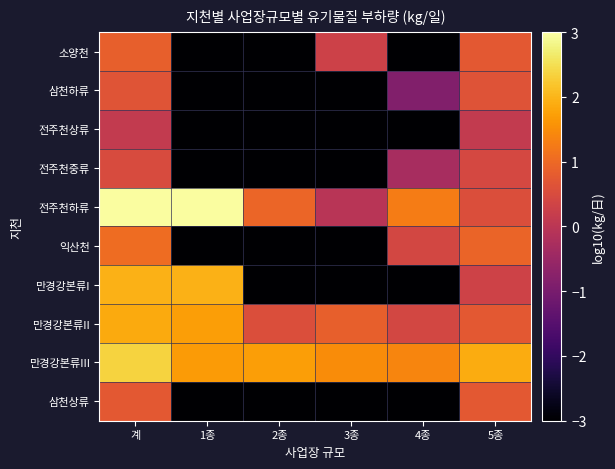

How many data points does each series have?

6